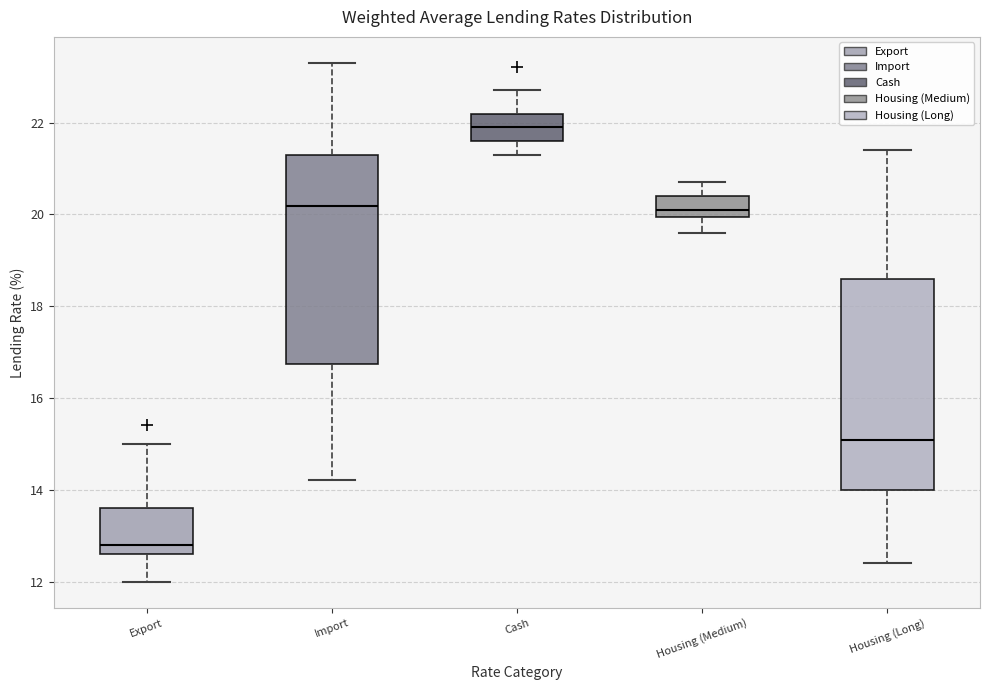

Where does the upper whisker of the box for Export end on the y-axis? The values are not printed on the chart, so give them approximately, as read against the axis.

15.0